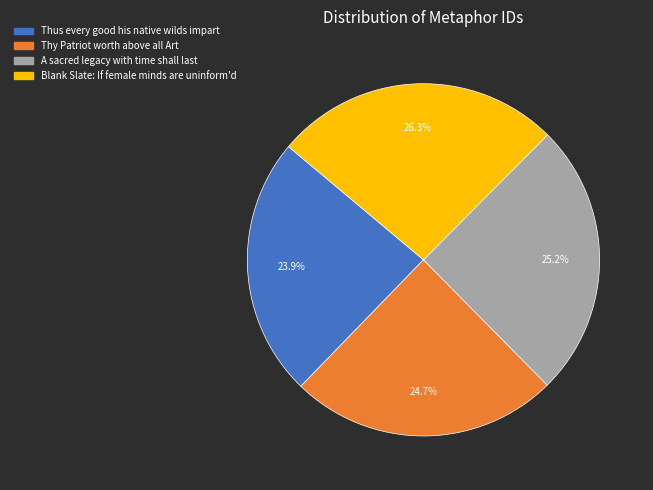

Which category has the biggest portion of the pie?

Blank Slate: If female minds are uninform'd